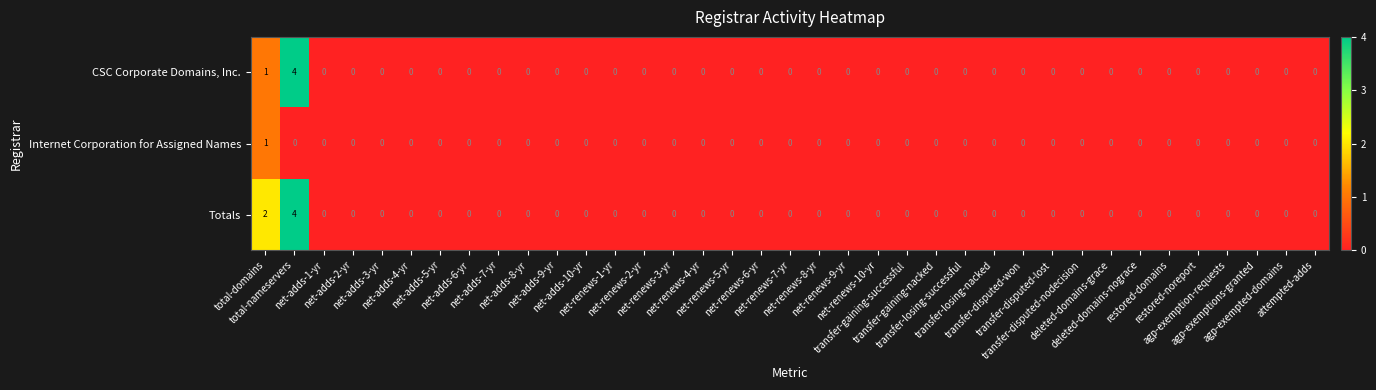

Rank the series by their average value, from highest to lowest.

Totals, CSC Corporate Domains, Inc., Internet Corporation for Assigned Names